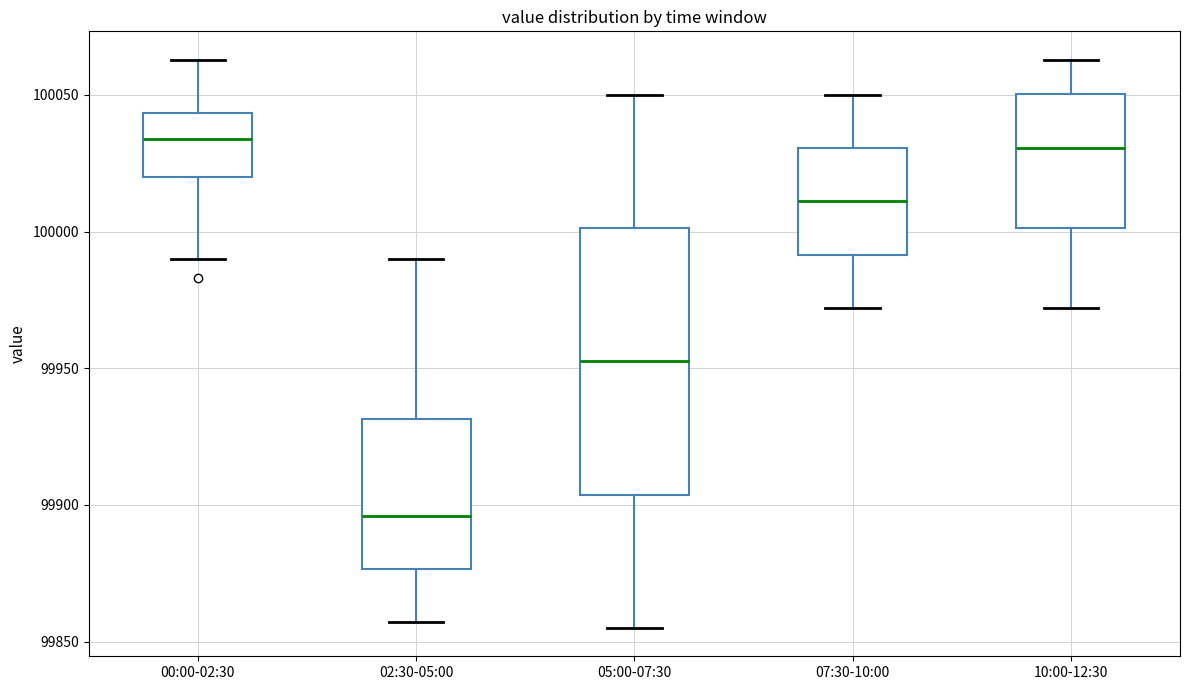

Reading left to right, transcribe this box plot: for each box, give where its median line is, the range the box spans, and where its two whiskers end, as read against the y-axis. The values are not printed on the chart, so give them approximately, as read against the axis.

00:00-02:30: median 100035, box 100020 to 100045, whiskers 99990 to 100065
02:30-05:00: median 99895, box 99875 to 99930, whiskers 99855 to 99990
05:00-07:30: median 99955, box 99905 to 100000, whiskers 99855 to 100050
07:30-10:00: median 100010, box 99990 to 100030, whiskers 99970 to 100050
10:00-12:30: median 100030, box 100000 to 100050, whiskers 99970 to 100065